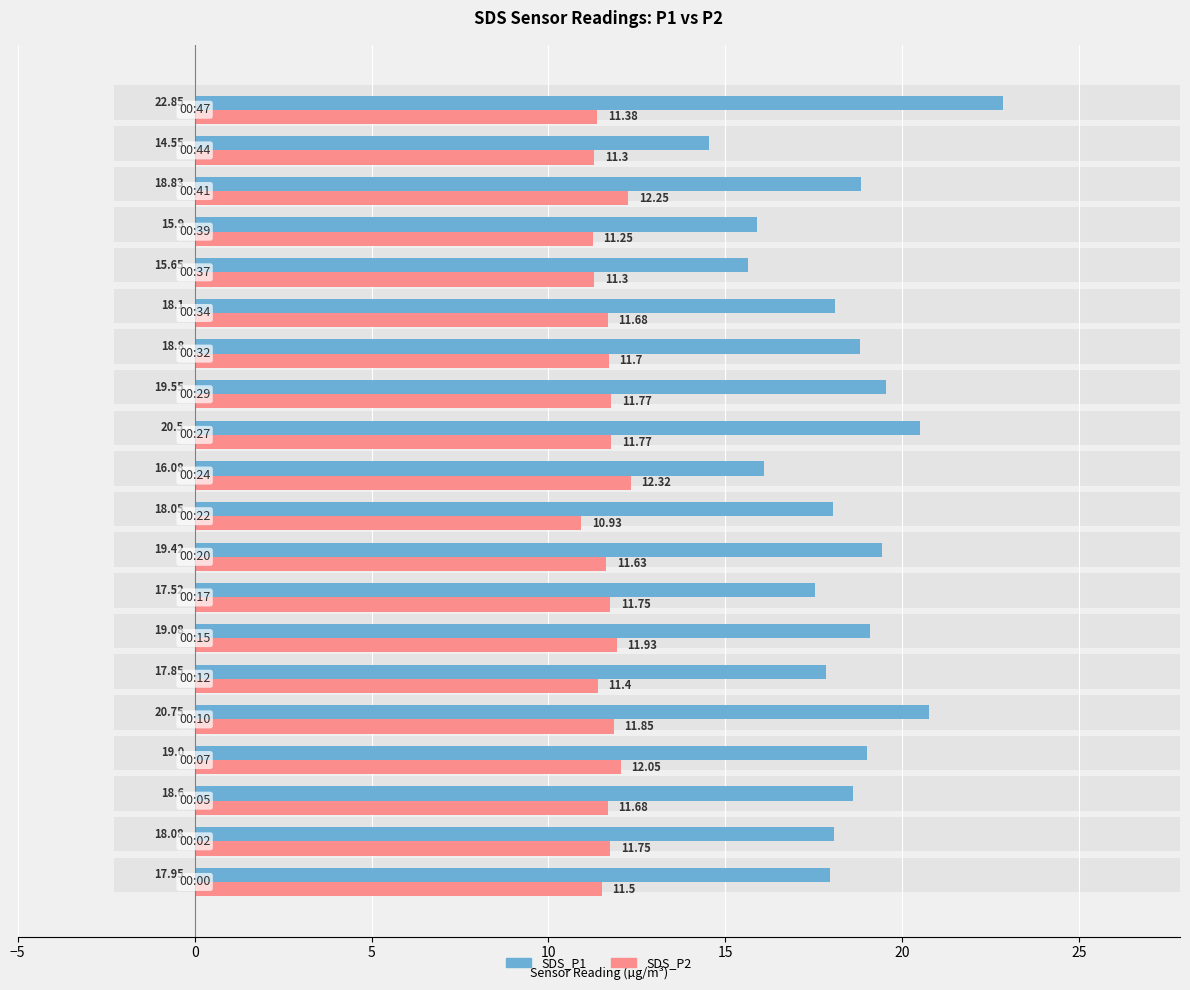

Is it true that SDS_P1 equals 19.4 at 8?

True